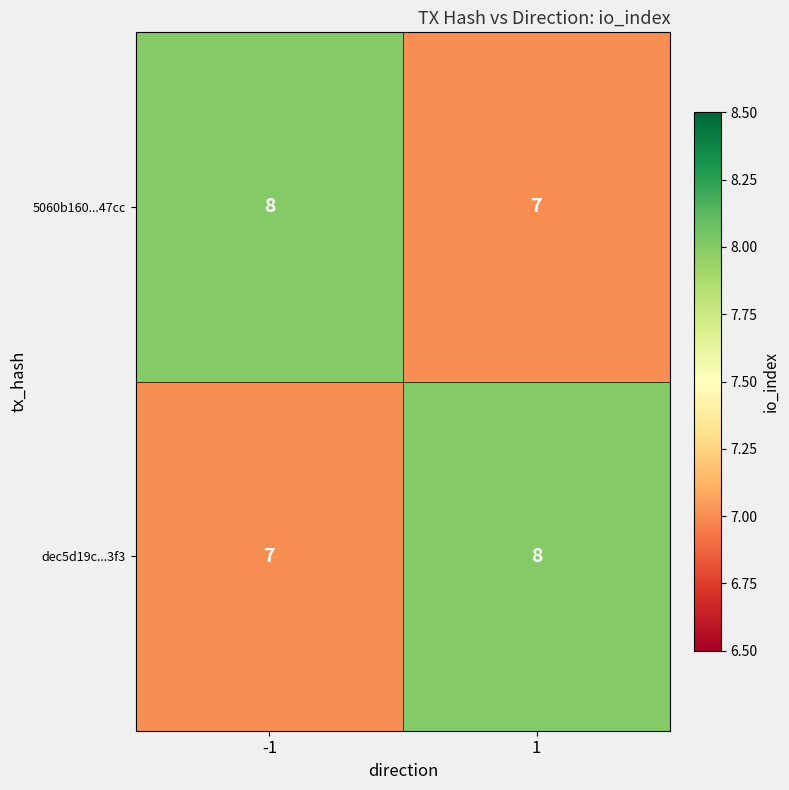

What is the spread (max minus min) of values at -1?

1